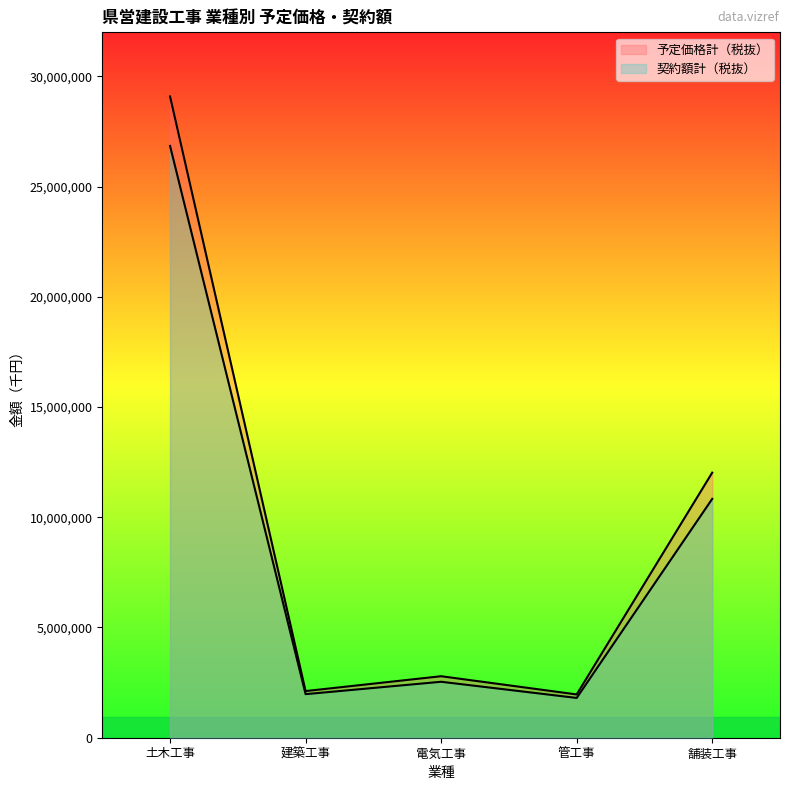

Is the value of 予定価格計（税抜） at 建築工事 greater than the value of 契約額計（税抜） at 土木工事?

No